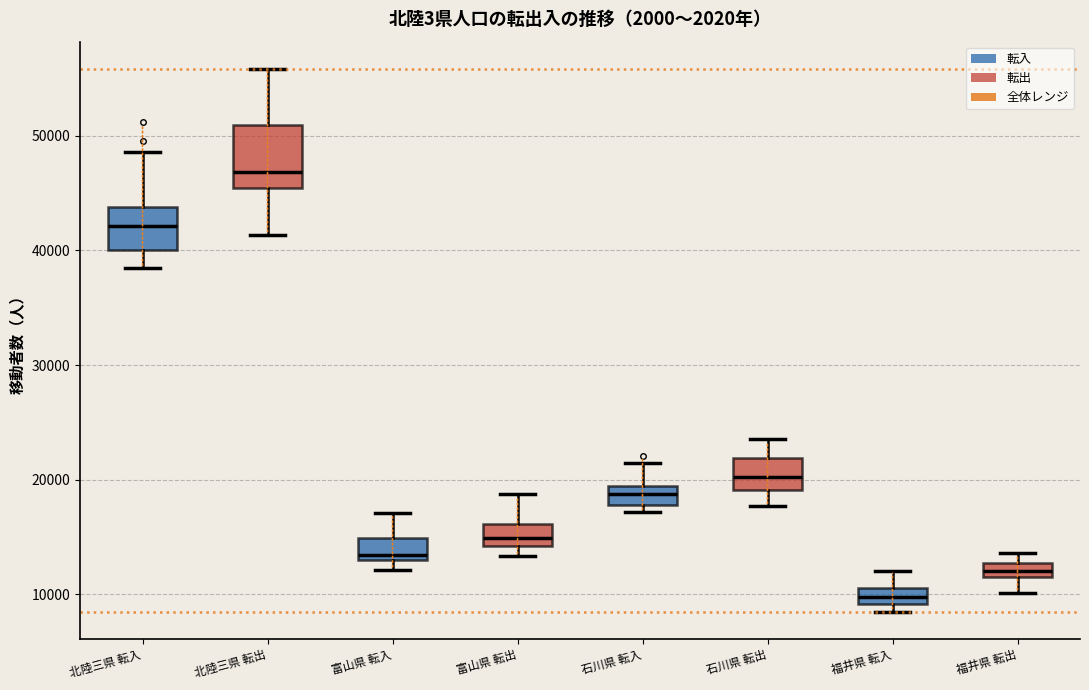

Where does the lower whisker of the box for 北陸三県 転入 end on the y-axis? The values are not printed on the chart, so give them approximately, as read against the axis.

38000